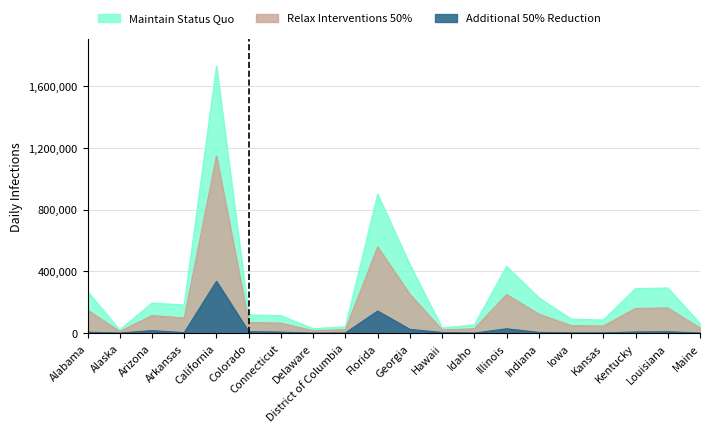

What is the spread (max minus min) of values at Illinois?

404105